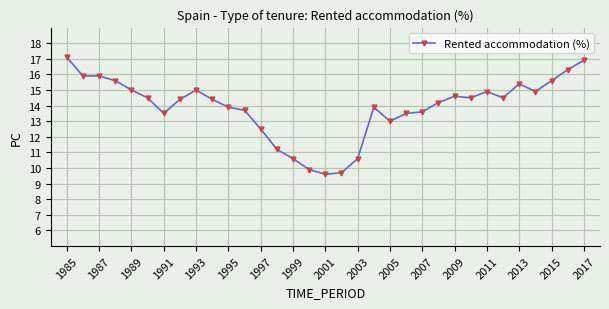

What is the value of the 24th point from the left?

14.2